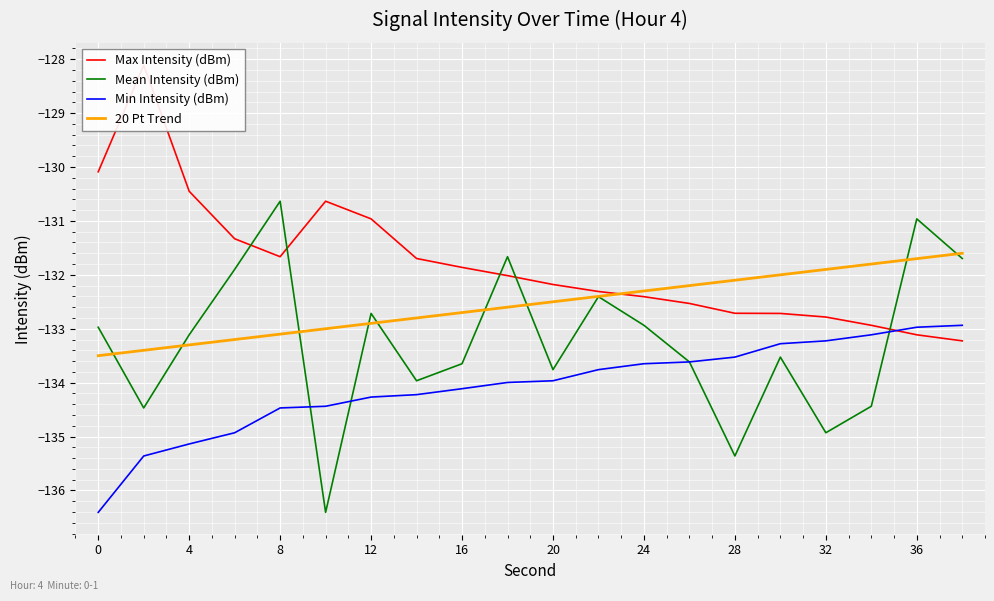

How many values in the Min Intensity (dBm) series exceed -133?

2